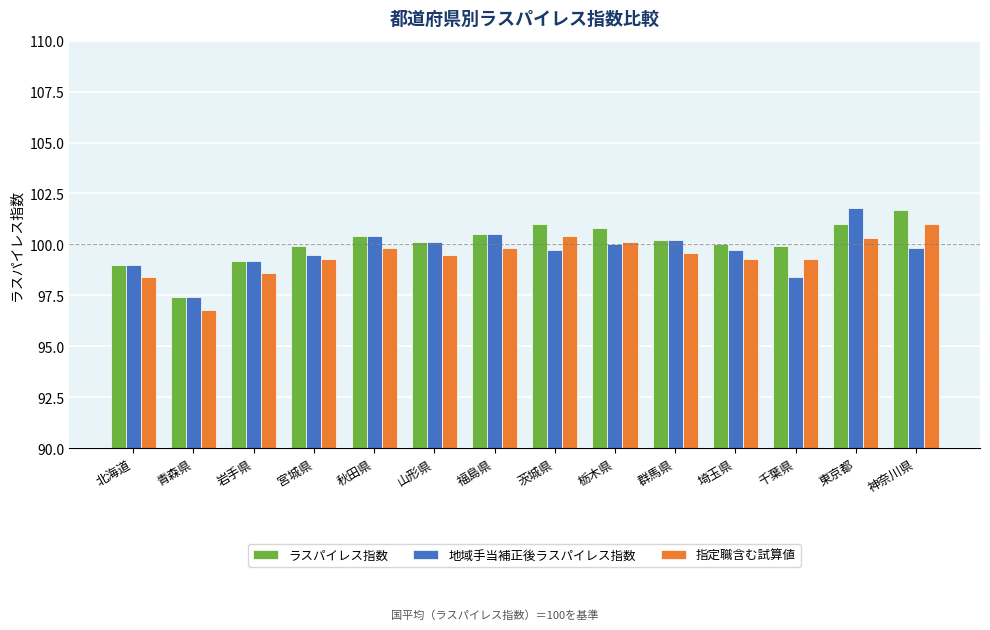

What is the minimum value for 指定職含む試算値?

96.8